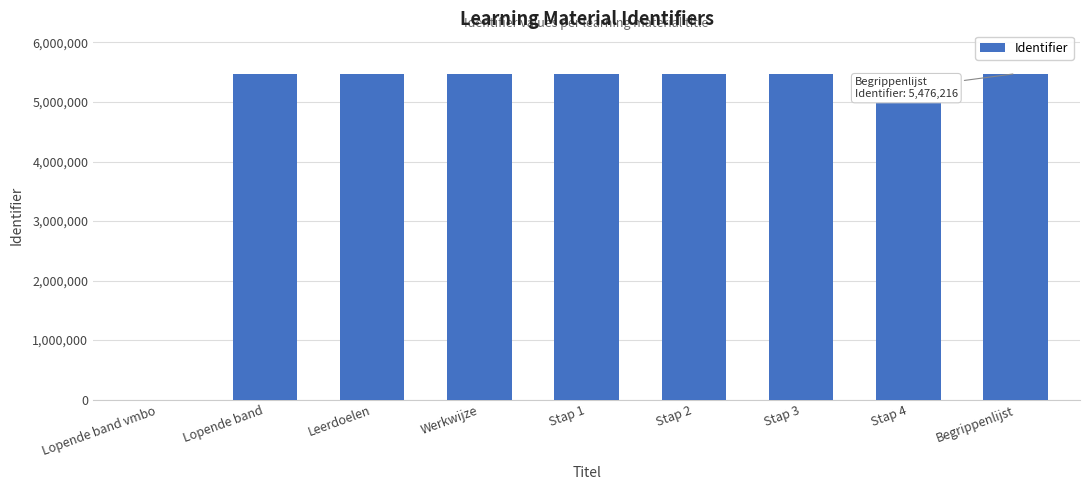

Count the number of data series in this chart.

1